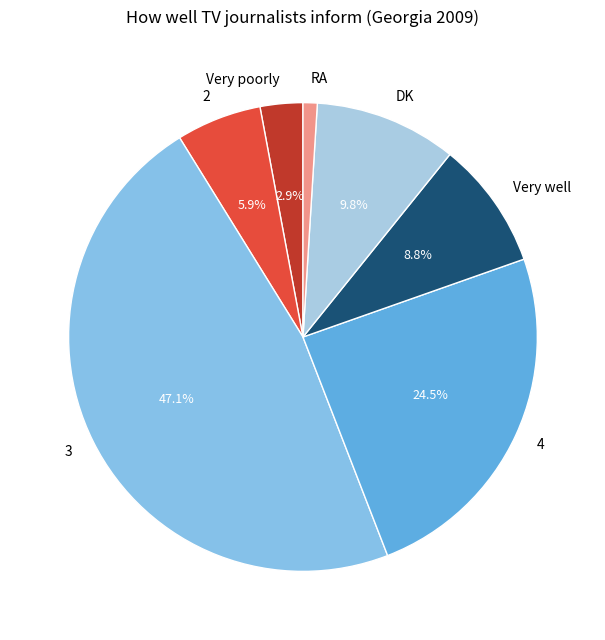

To the nearest percent, what is the difference between the 4 and Very well slice percentages?

16%